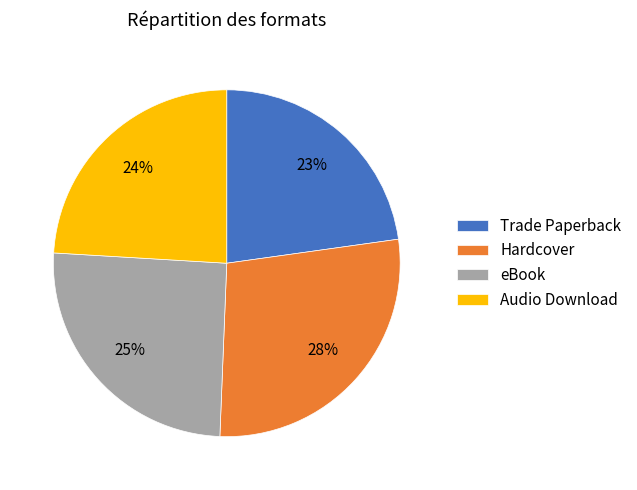

How many slices are in this pie chart?

4